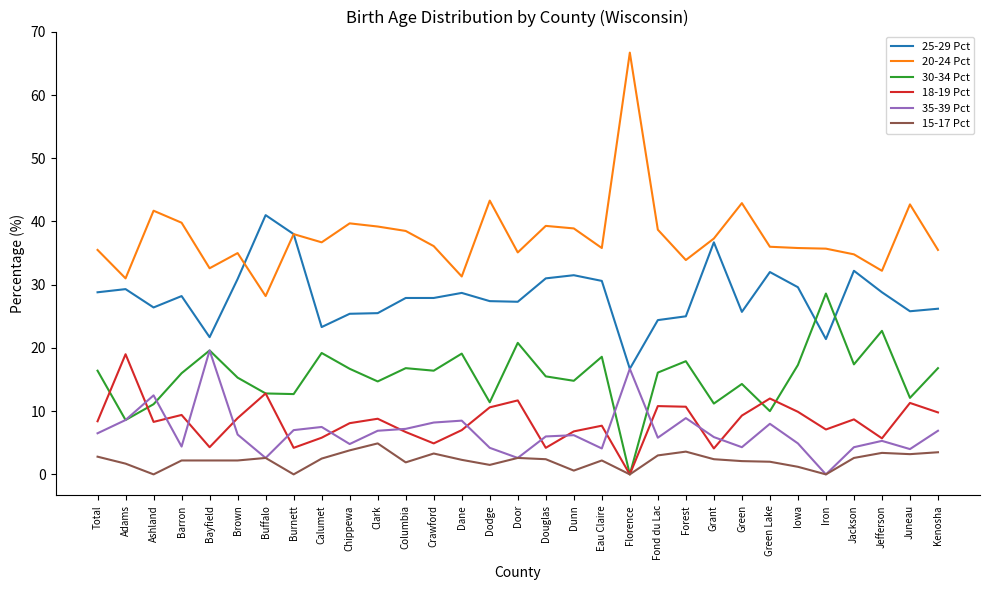

True or false: 20-24 Pct and 30-34 Pct intersect in this chart.

False